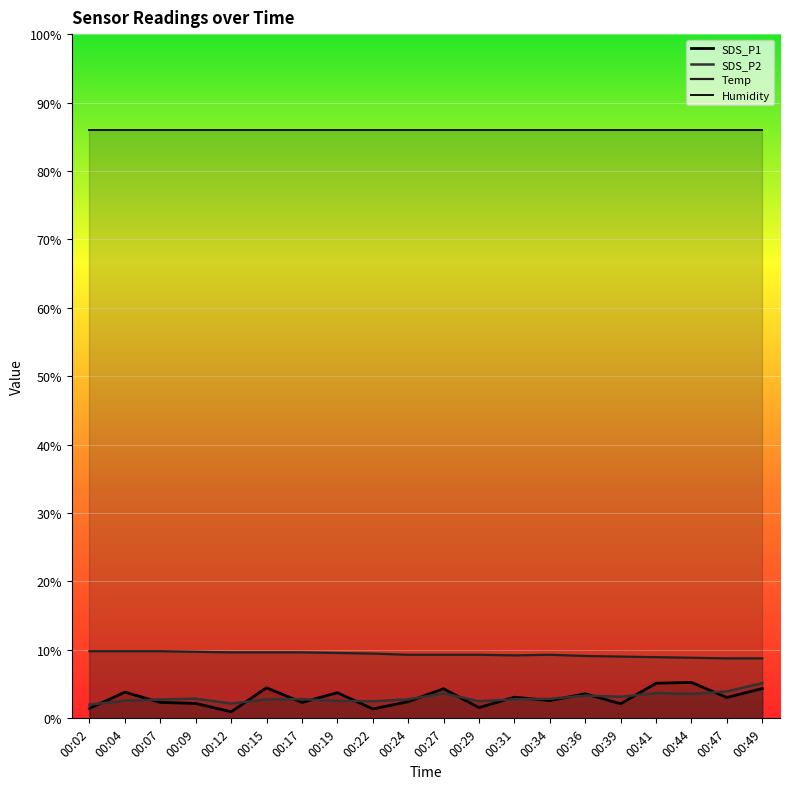

Which series has the widest spread of values?

SDS_P1